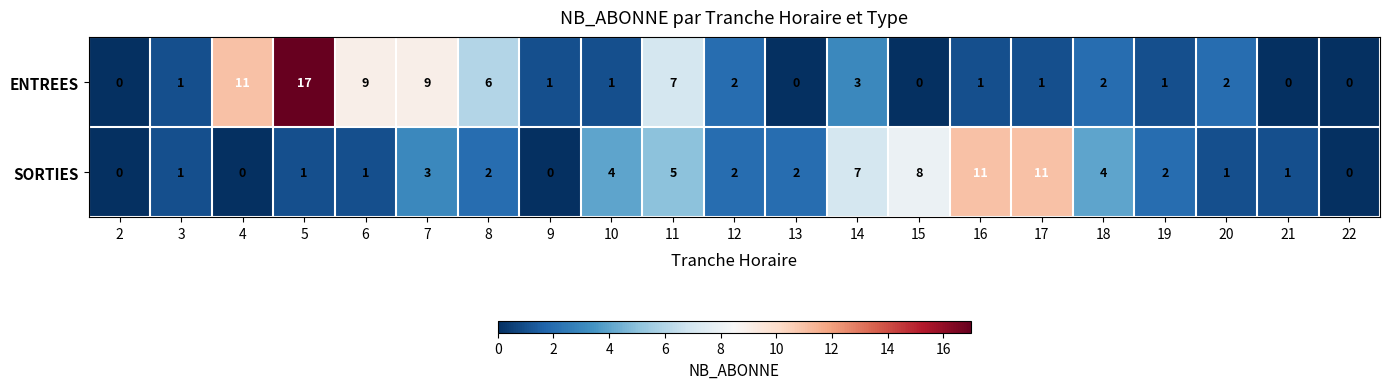

How many series are shown in this chart?

2